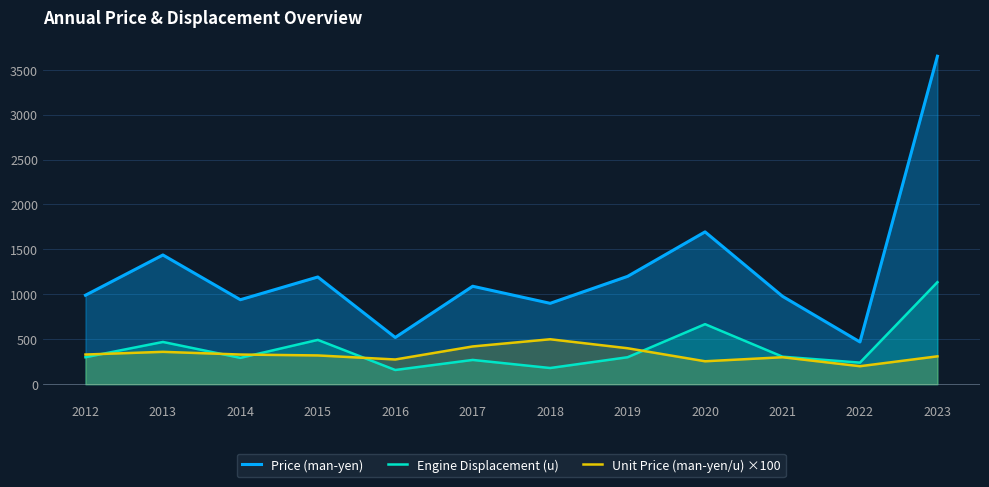

How many values in the Unit Price (man-yen/u) ×100 series are below 330?

6